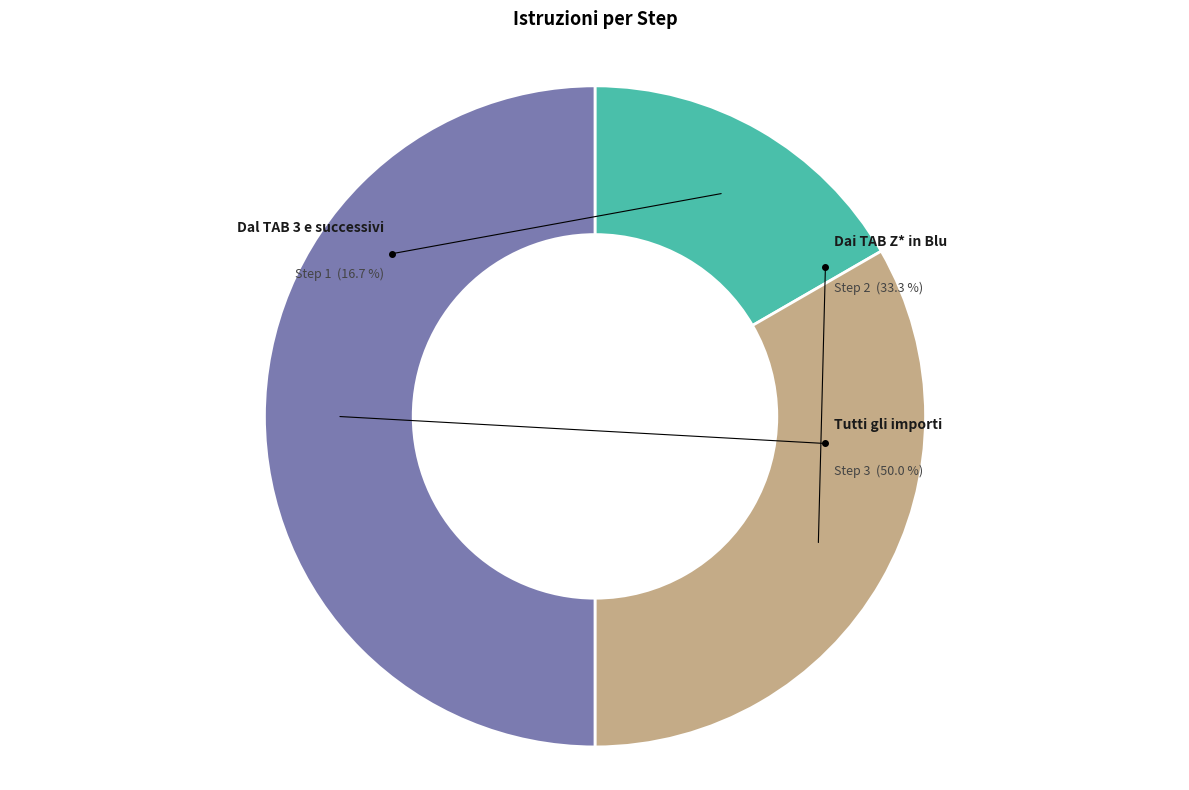

Is the sum of Dai TAB Z* in Blu and Dal TAB 3 e successivi greater than half?

No